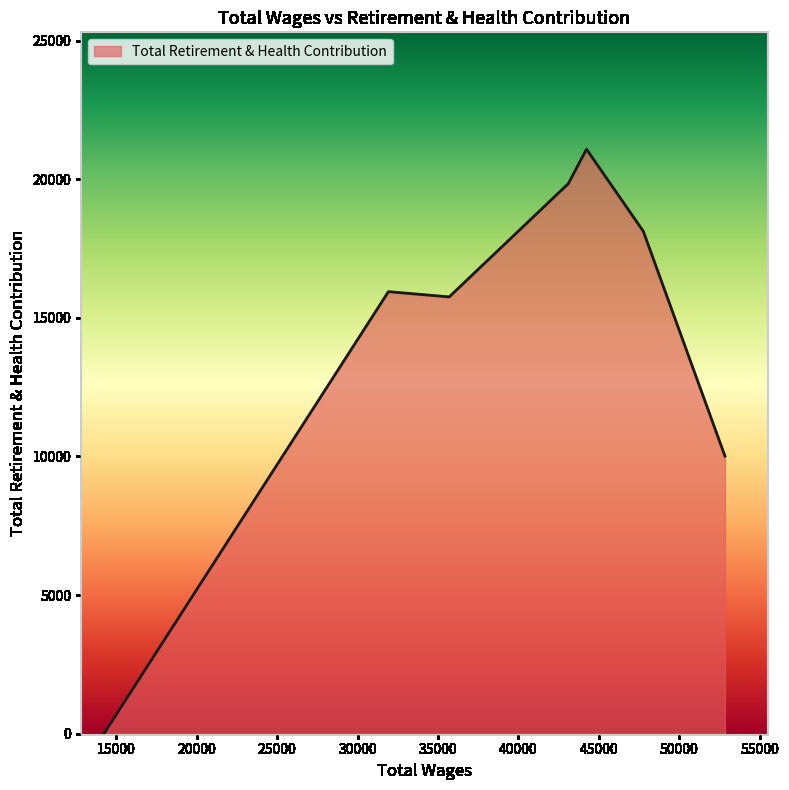

What is the difference between the maximum and minimum values?

21082